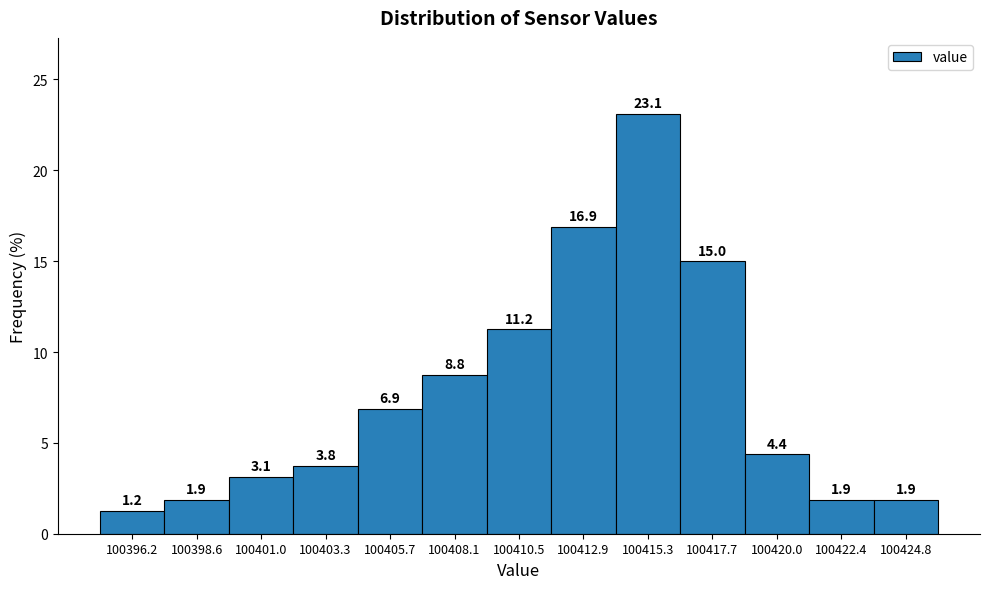

How tall is the bar that spans 100419.0 to 100421.0 on the x-axis? The bar edges are not printed on the chart, so give them approximately, as read against the axis.

4.4